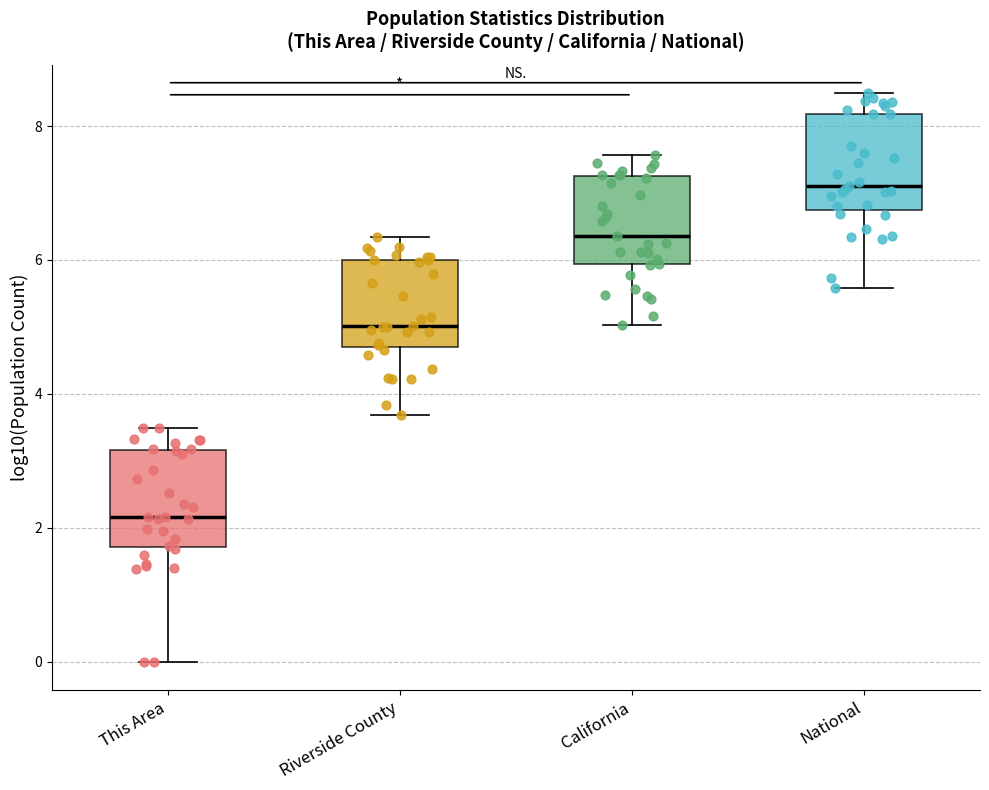

Reading left to right, transcribe this box plot: for each box, give where its median line is, the range the box spans, and where its two whiskers end, as read against the y-axis. The values are not printed on the chart, so give them approximately, as read against the axis.

This Area: median 2.2, box 1.8 to 3.2, whiskers 0.0 to 3.4
Riverside County: median 5.0, box 4.6 to 6.0, whiskers 3.6 to 6.4
California: median 6.4, box 6.0 to 7.2, whiskers 5.0 to 7.6
National: median 7.2, box 6.8 to 8.2, whiskers 5.6 to 8.4